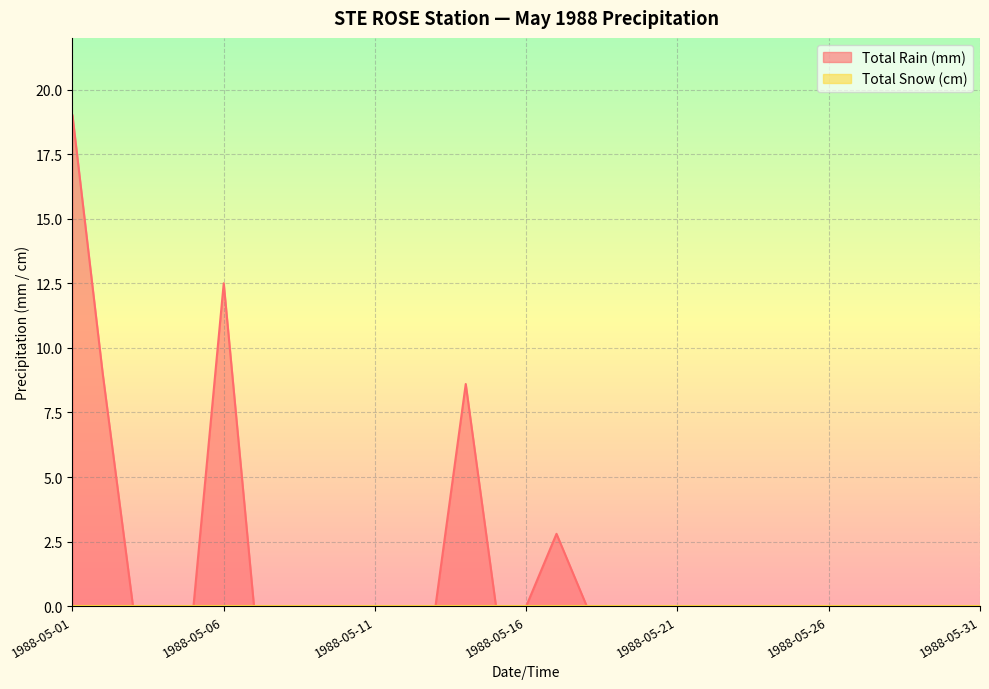

True or false: the data has more than 0 interior local peaks.

True